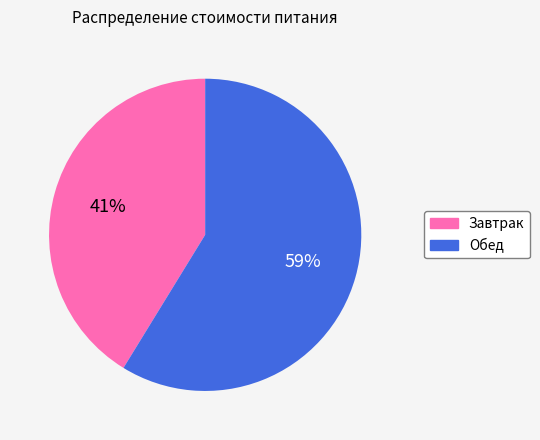

To the nearest percent, what is the difference between the largest and smallest slice percentages?

18%